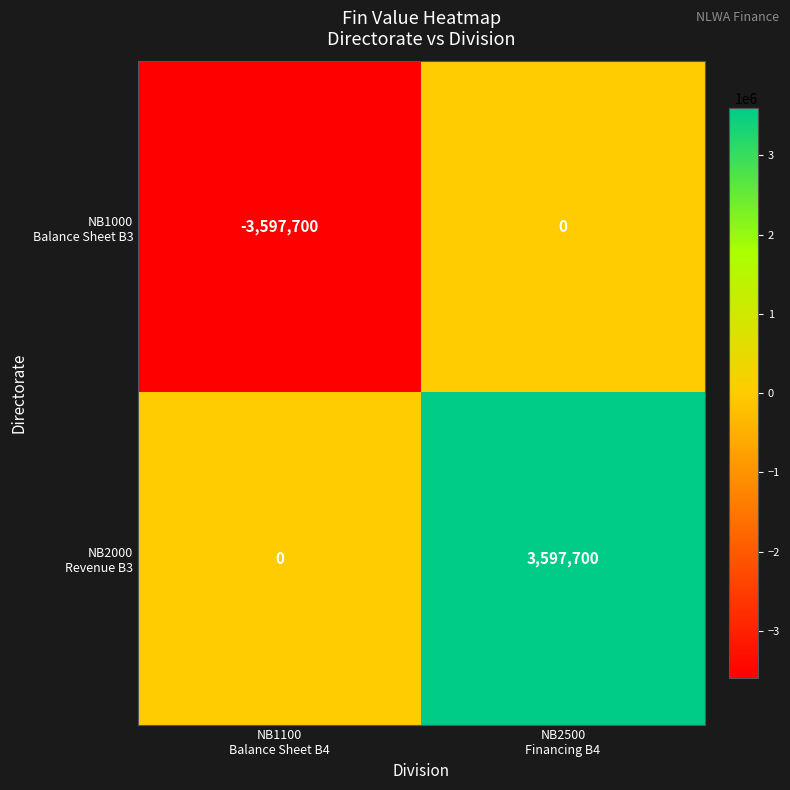

What is the minimum value shown in the chart?

-3597700